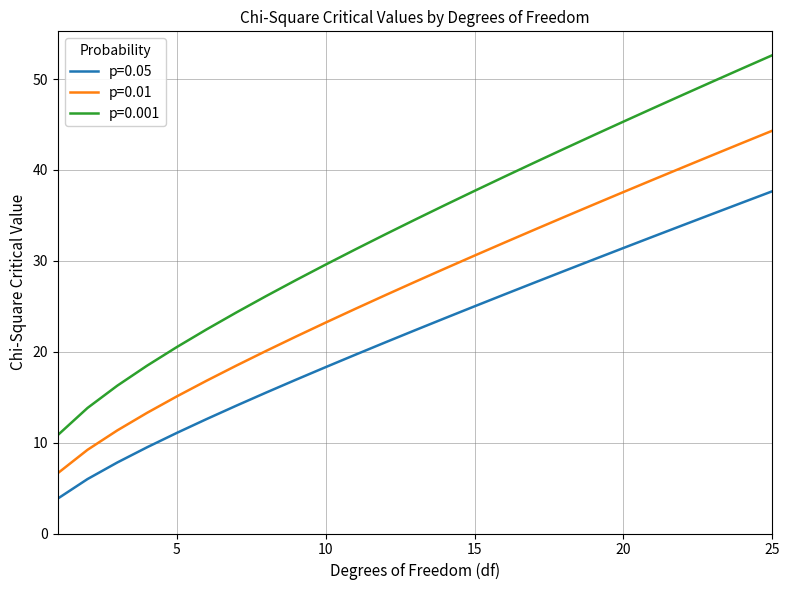

At how many categories does at least one series exceed 43?

7